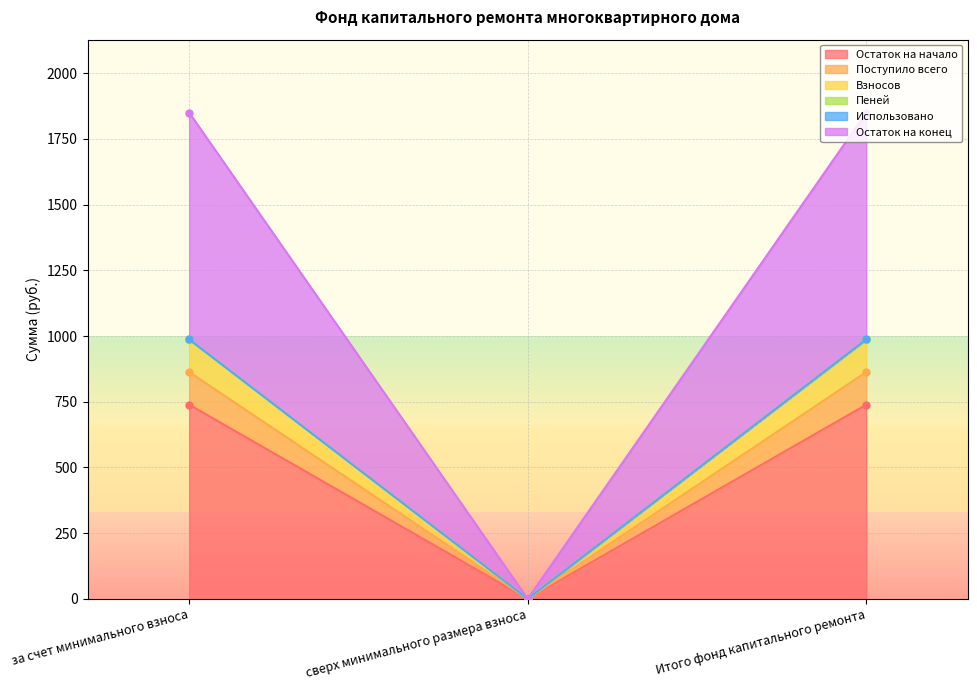

What is the label of the 1st point from the right?

Итого фонд капитального ремонта